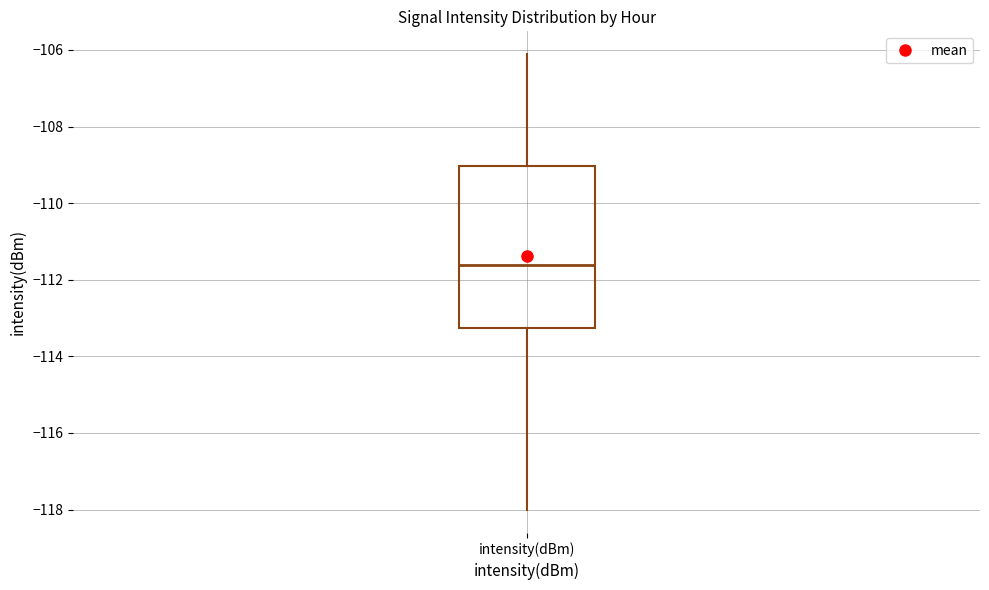

Where does the upper whisker of the box for intensity(dBm) end on the y-axis? The values are not printed on the chart, so give them approximately, as read against the axis.

-106.2